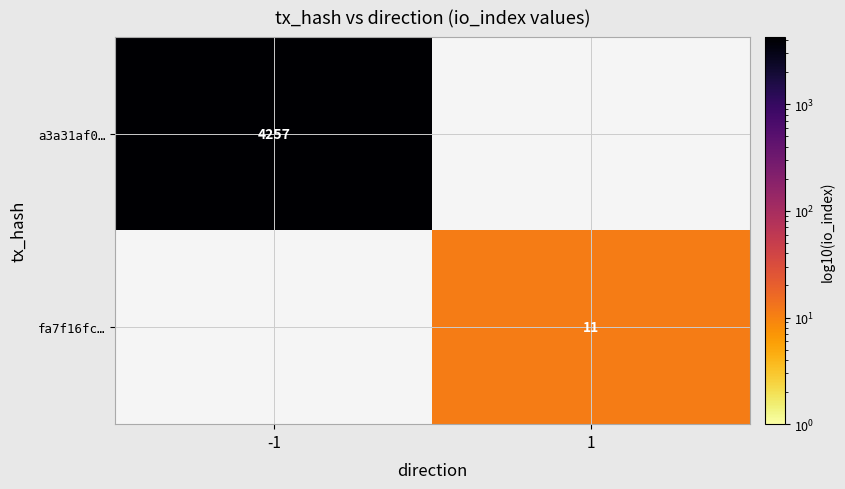

At how many categories does at least one series exceed 2083?

1